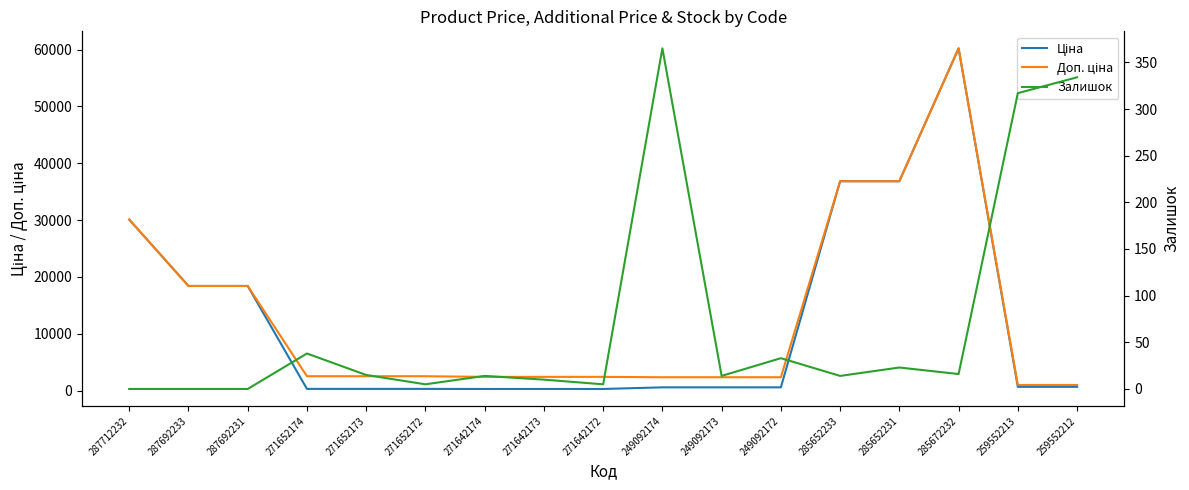

Reading left to right, extract all data points from this chart.

Ціна: 30102.8	18420.9	18420.9	318.3	318.3	318.3	304.1	304.1	304.1	591.6	591.6	591.6	36841.8	36841.8	60205.6	679.8	679.8
Доп. ціна: 30102.8	18420.9	18420.9	2546.4	2546.4	2546.4	2432.8	2432.8	2432.8	2366.5	2366.5	2366.5	36841.8	36841.8	60205.6	1004.1	1004.1
Залишок: 0.0	0.0	0.0	38.0	15.0	5.0	14.0	10.0	5.0	365.0	14.0	33.0	14.0	23.0	16.0	317.0	334.0